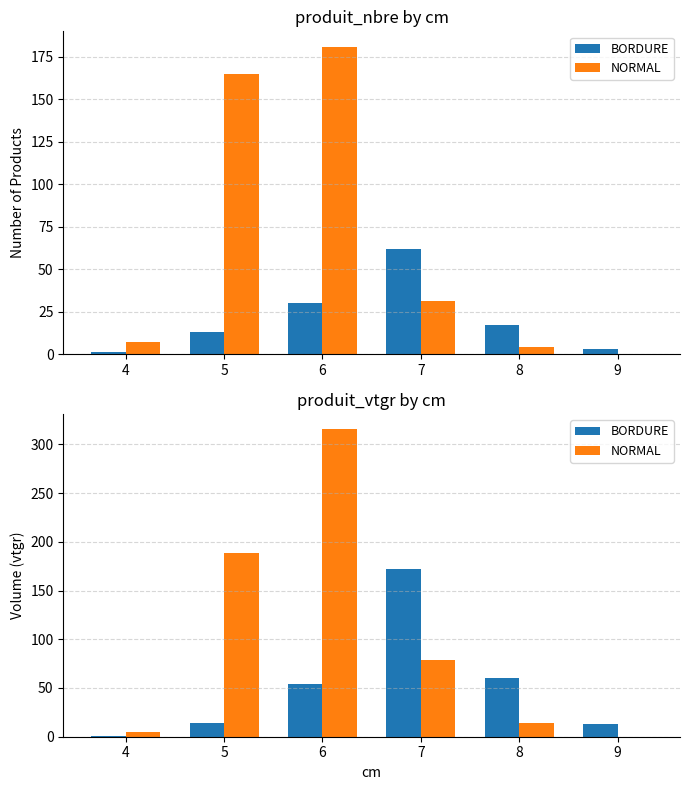

How many distinct data groups are displayed?

2